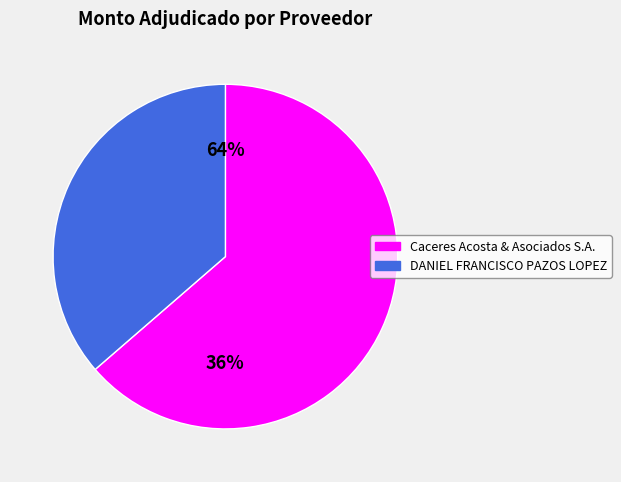

To the nearest percent, what is the combined percentage of DANIEL FRANCISCO PAZOS LOPEZ and Caceres Acosta & Asociados S.A.?

100%